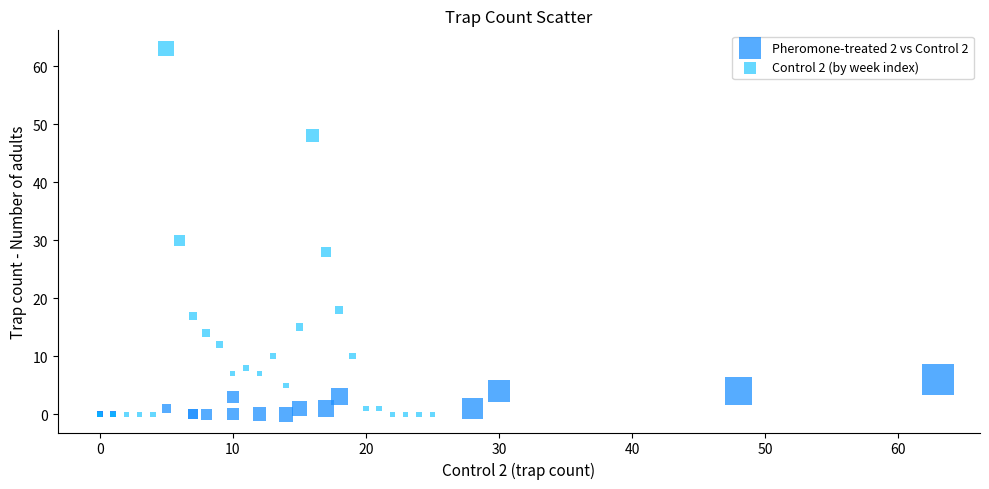

Which series contains the highest Y value?

Control 2 (by week index)